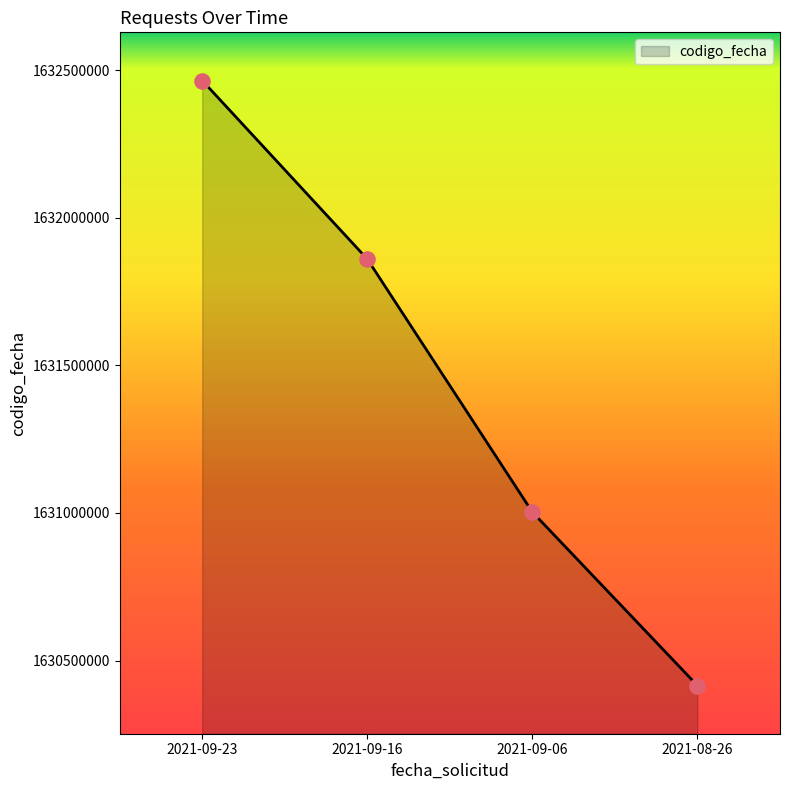

Which has a higher value, 2021-09-16 or 2021-09-23?

2021-09-23